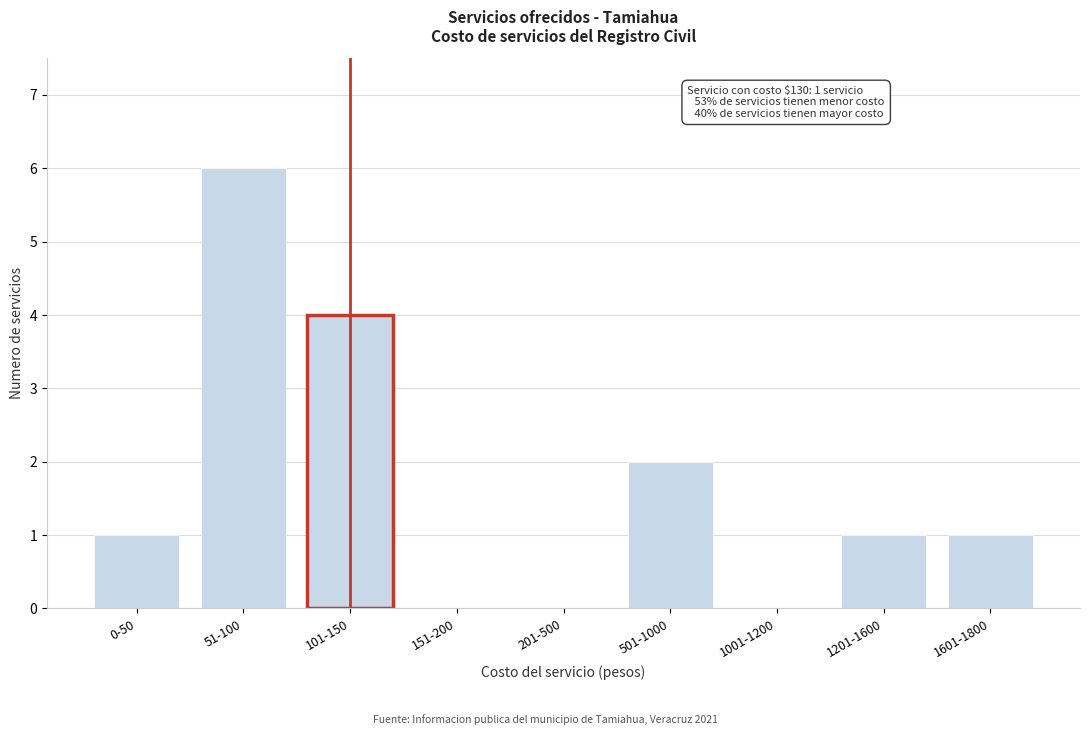

Reading left to right, extract all data points from this chart.

0-50=1	51-100=6	101-150=4	151-200=0	201-500=0	501-1000=2	1001-1200=0	1201-1600=1	1601-1800=1